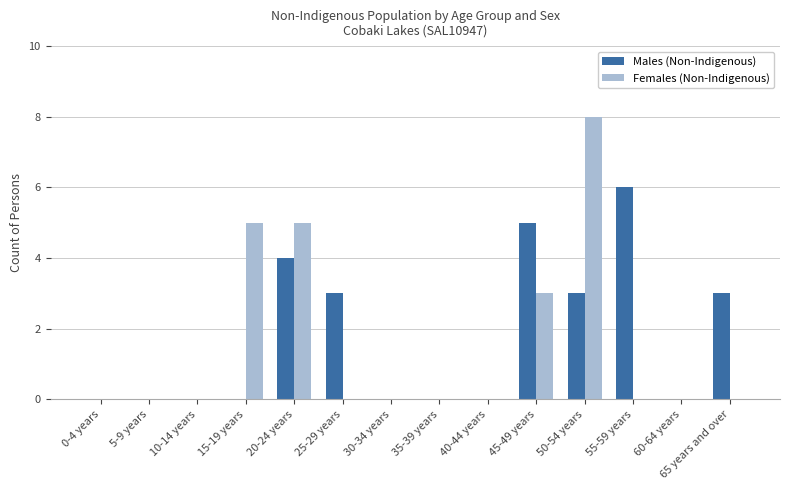

Is the value of Females (Non-Indigenous) at 5-9 years greater than the value of Males (Non-Indigenous) at 20-24 years?

No